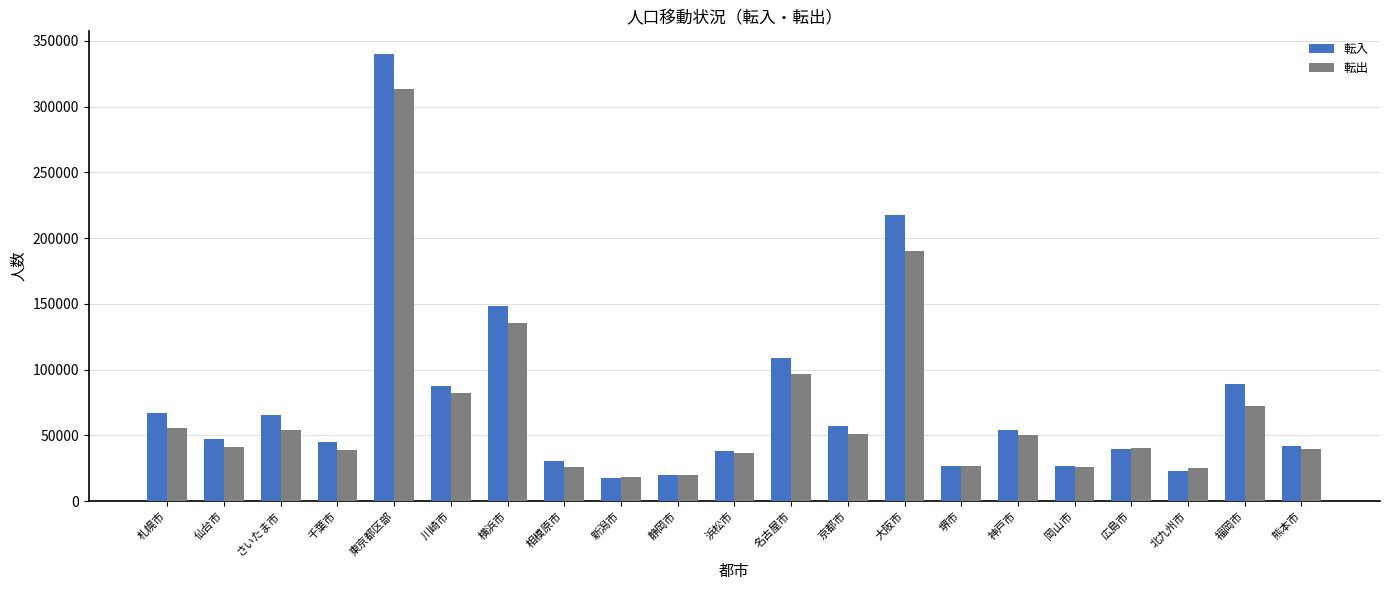

What are all the series names shown in the legend?

転入, 転出